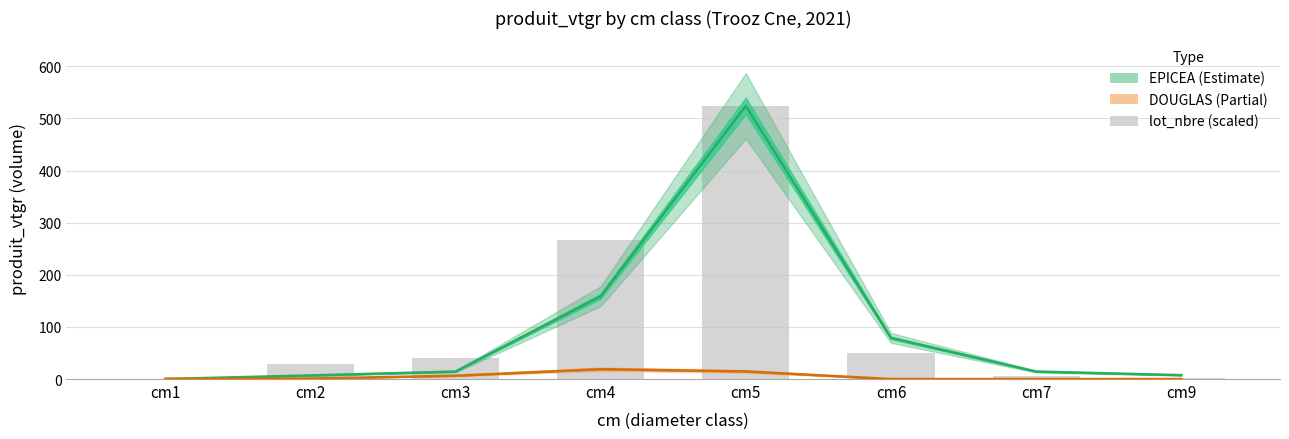

What is the lowest value of the EPICEA series?

0.1